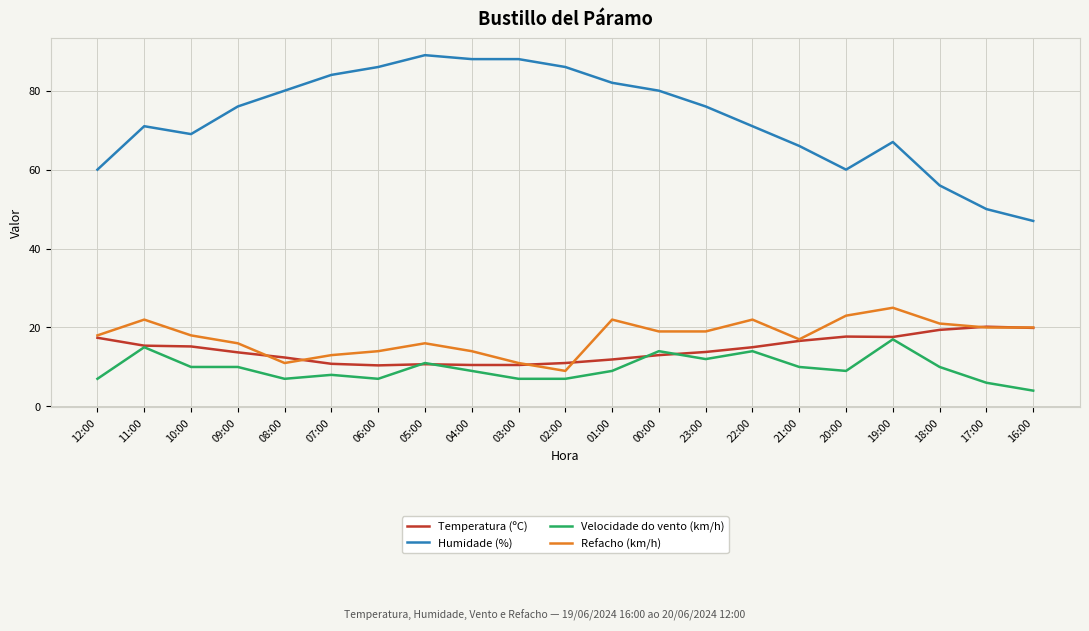

True or false: Velocidade do vento (km/h) has a value of 9.0 at 01:00.

True